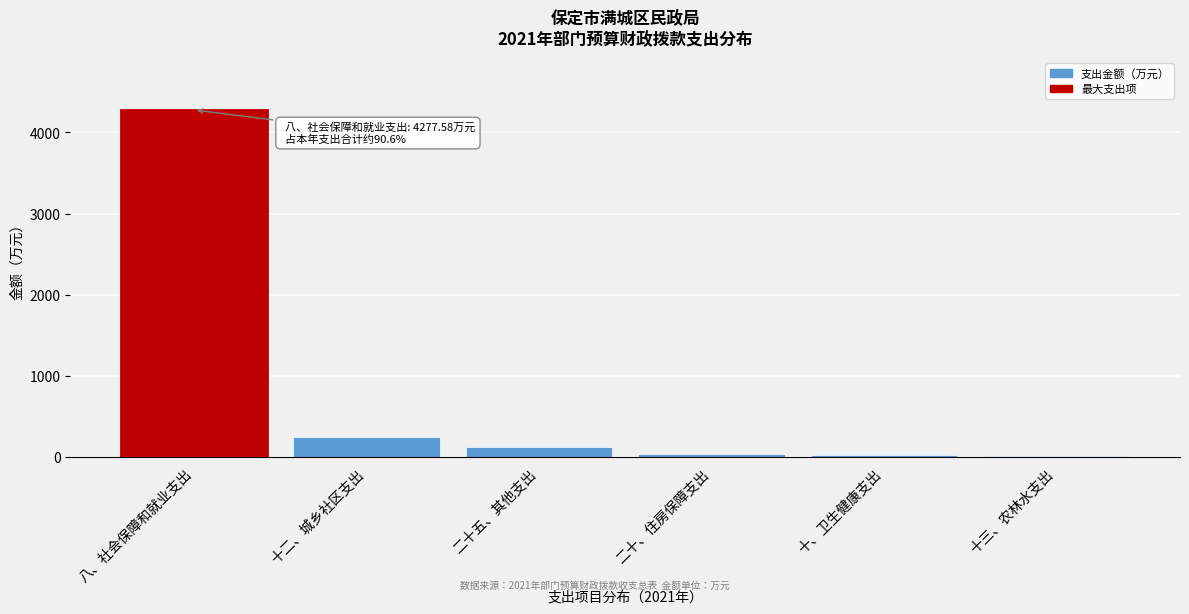

Which has a higher value, 二十、住房保障支出 or 十二、城乡社区支出?

十二、城乡社区支出